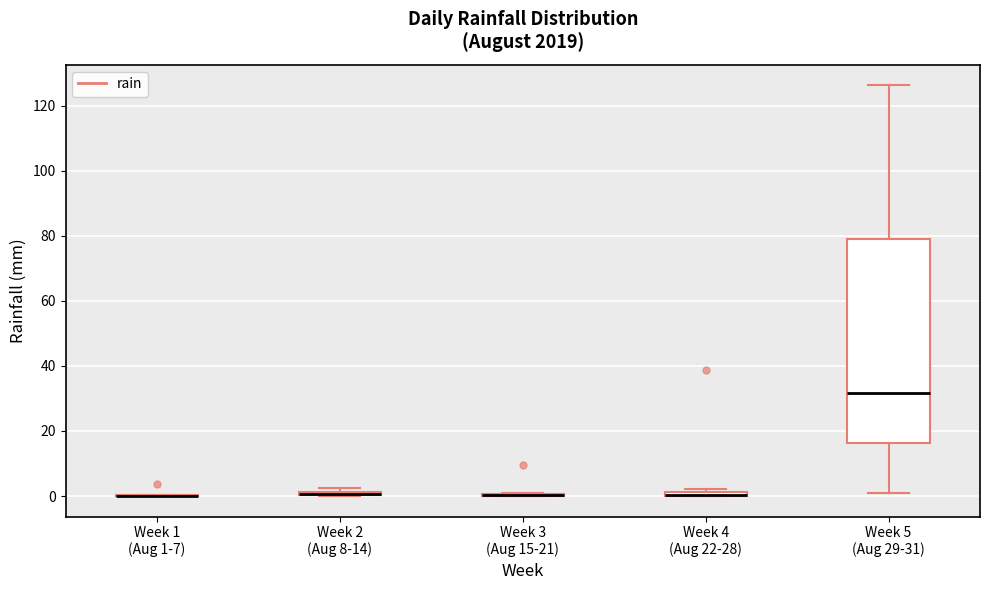

Comparing the boxes themselves (not the whiskers), which one is the tallest?

Week 5 (Aug 29-31)